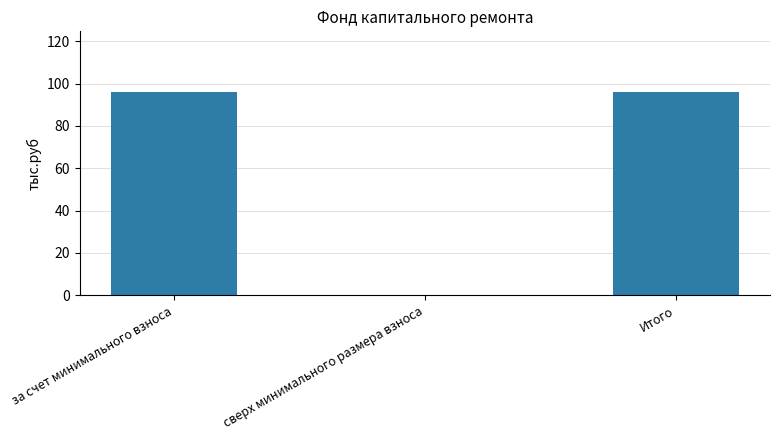

How many values exceed 95?

2